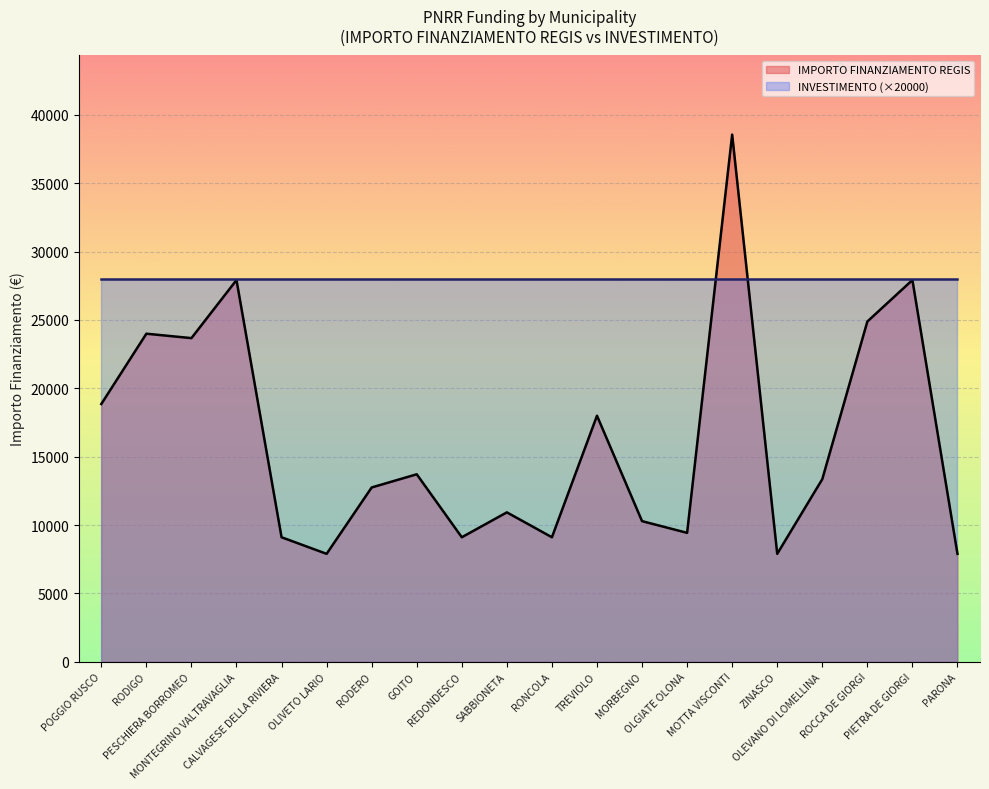

What is the difference between the values at CALVAGESE DELLA RIVIERA and OLEVANO DI LOMELLINA?

4249